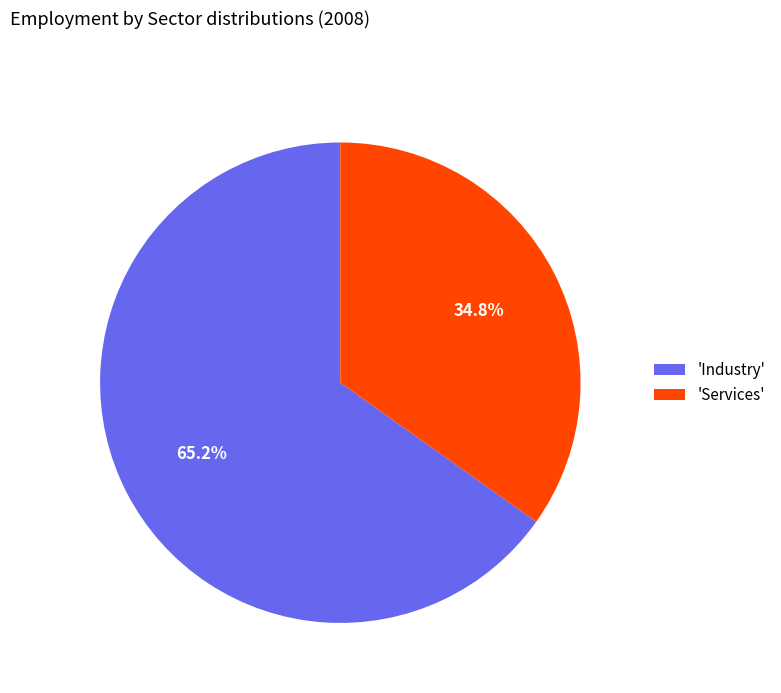

What is the largest slice in the pie chart?

'Industry'